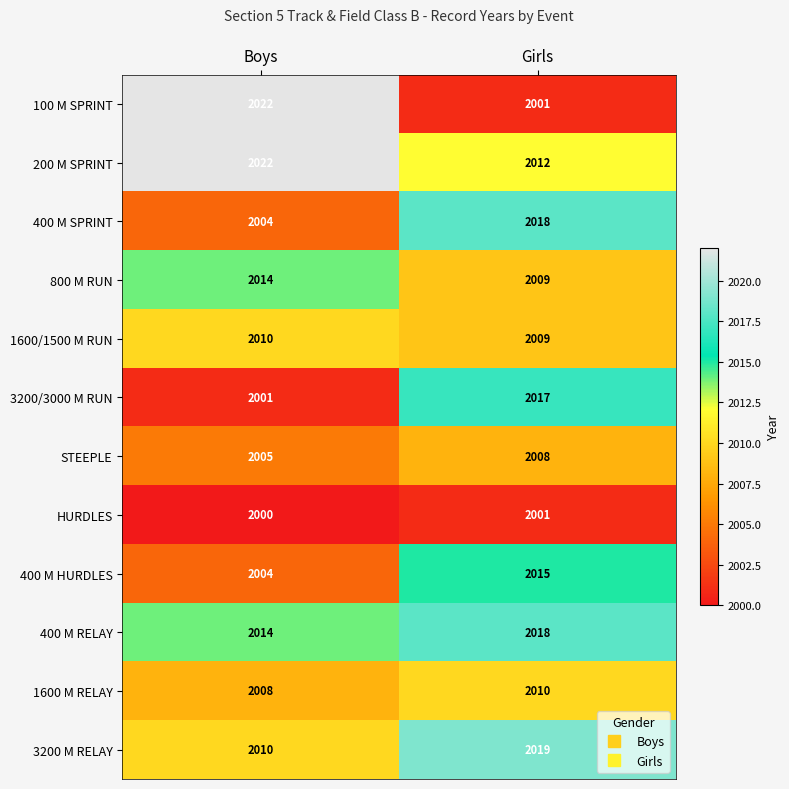

Reading left to right, extract all data points from this chart.

100 M SPRINT: 2022	2001
200 M SPRINT: 2022	2012
400 M SPRINT: 2004	2018
800 M RUN: 2014	2009
1600/1500 M RUN: 2010	2009
3200/3000 M RUN: 2001	2017
STEEPLE: 2005	2008
HURDLES: 2000	2001
400 M HURDLES: 2004	2015
400 M RELAY: 2014	2018
1600 M RELAY: 2008	2010
3200 M RELAY: 2010	2019